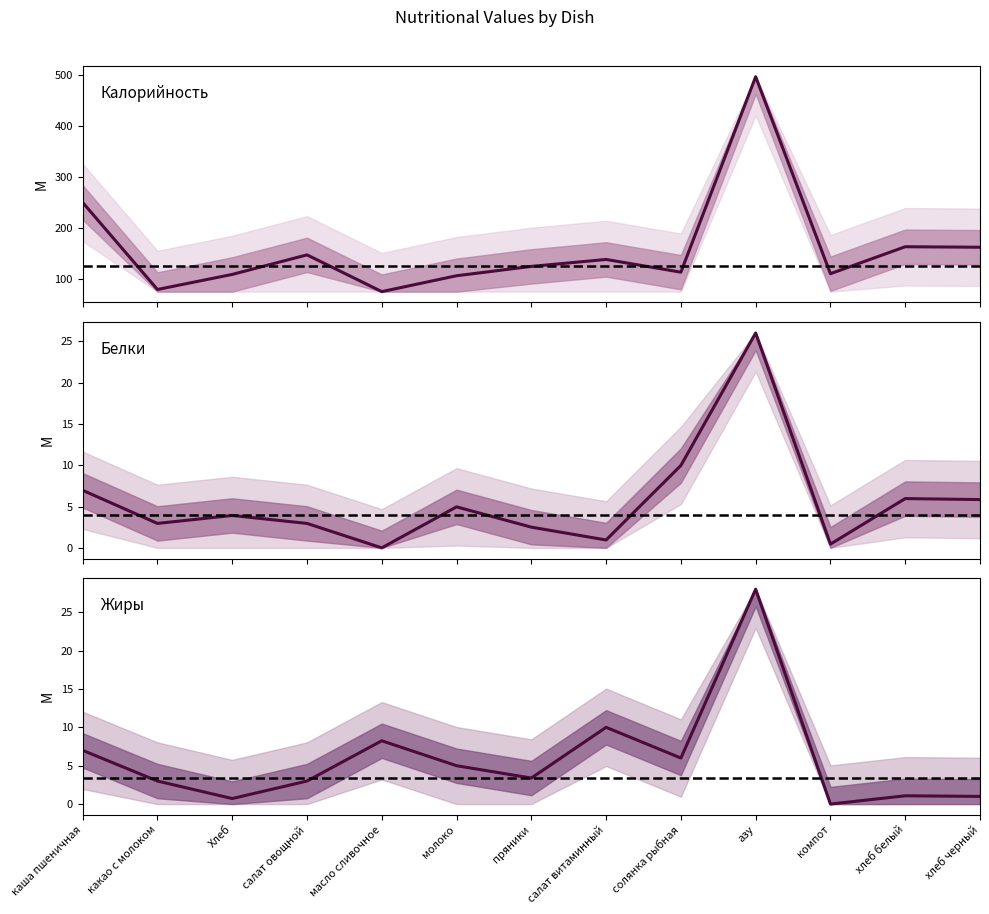

What is the lowest value of the Белки series?

0.1